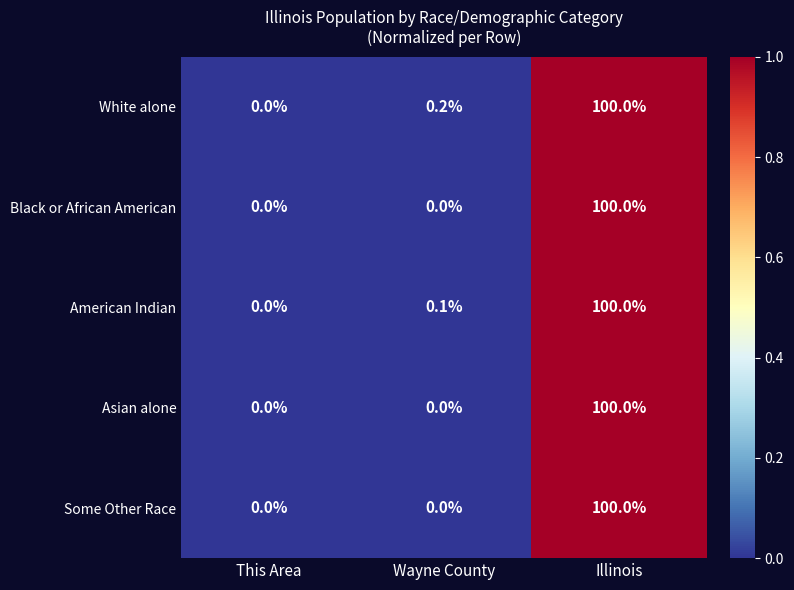

List the labels in order of American Indian value, smallest first.

This Area, Wayne County, Illinois